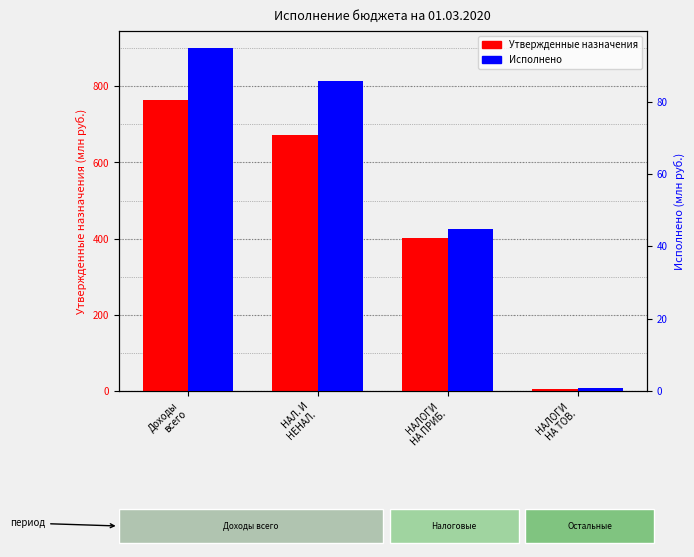

What is the difference between the maximum and minimum values in the Исполнено (млн руб.) series?

93.9